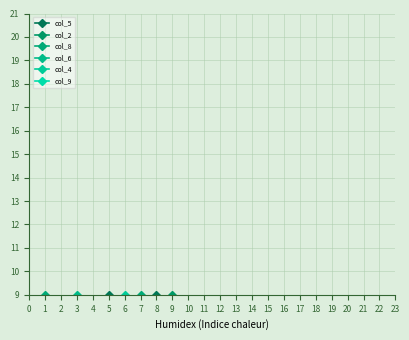

Which series has the largest range (max minus min)?

col_2